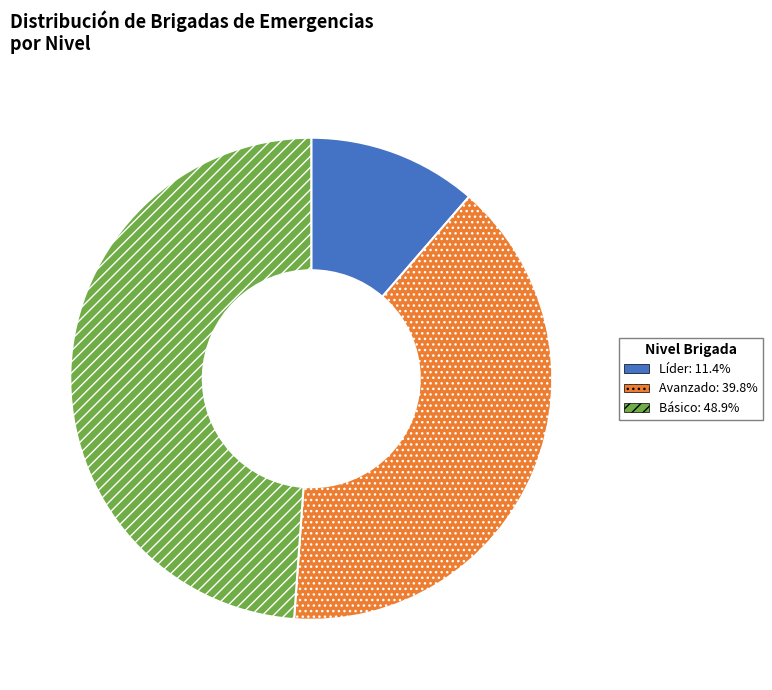

Is there any slice that represents more than half of the pie?

No